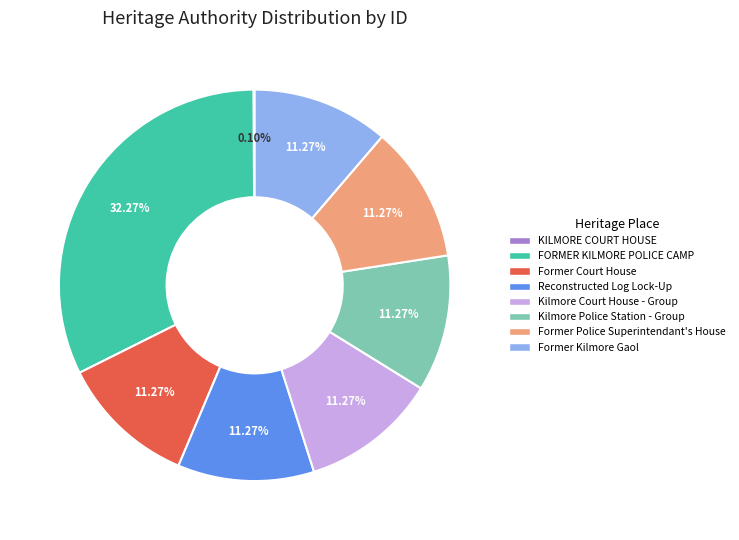

What is the largest slice in the pie chart?

FORMER KILMORE POLICE CAMP